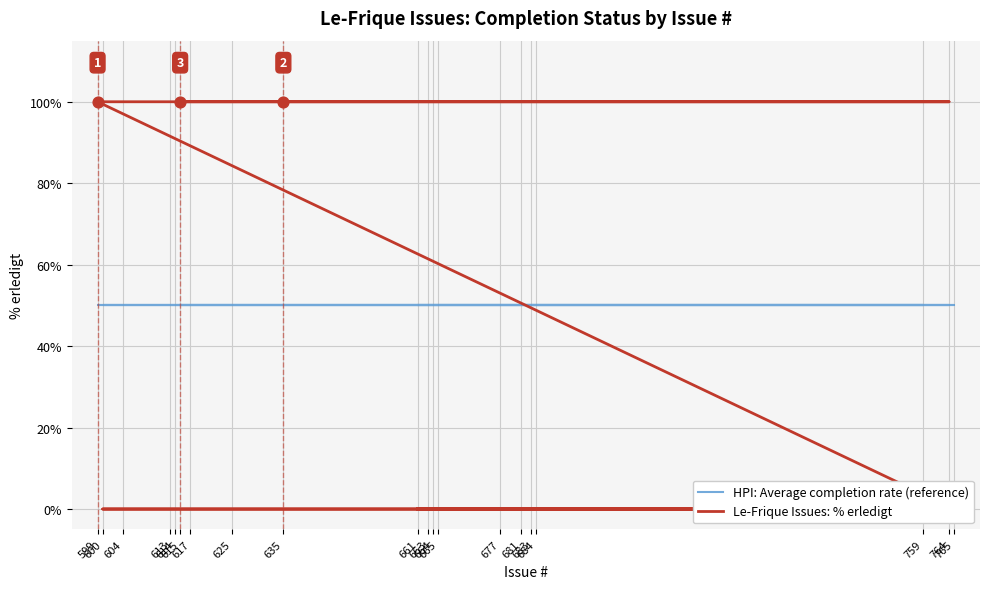

Which series has the largest total across all categories?

Le-Frique Issues: % erledigt